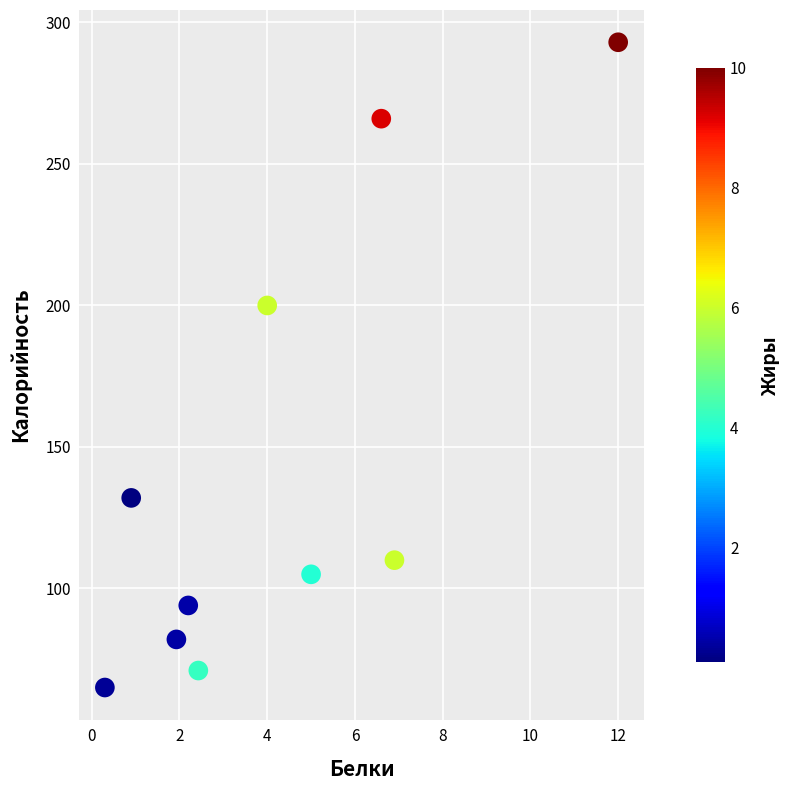

What is the average Y value?

142